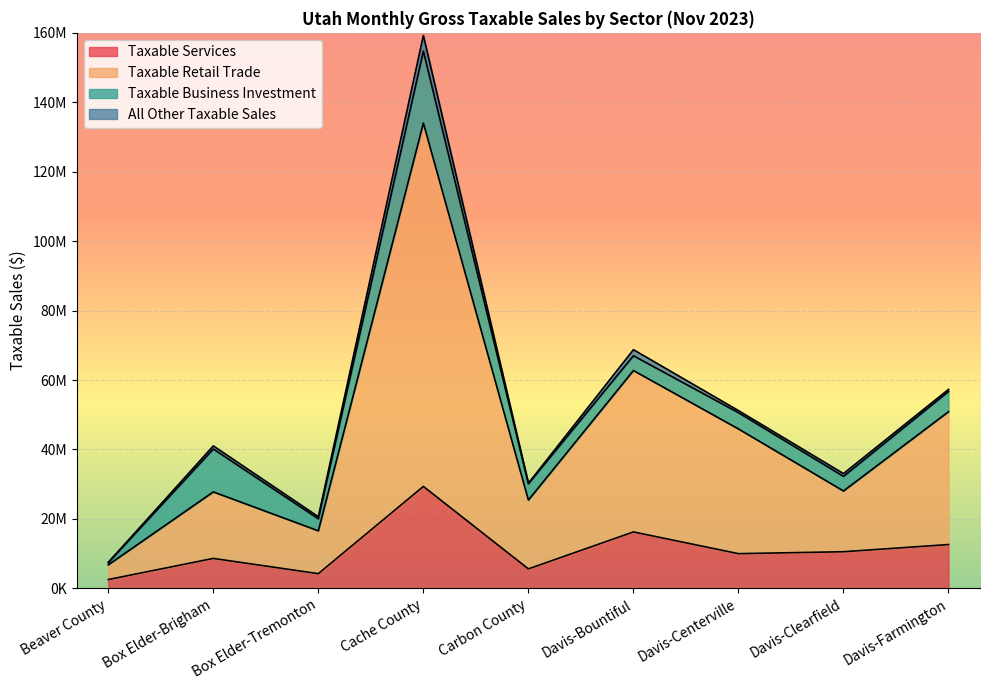

How many data points in Taxable Services are less than 9990891?

4